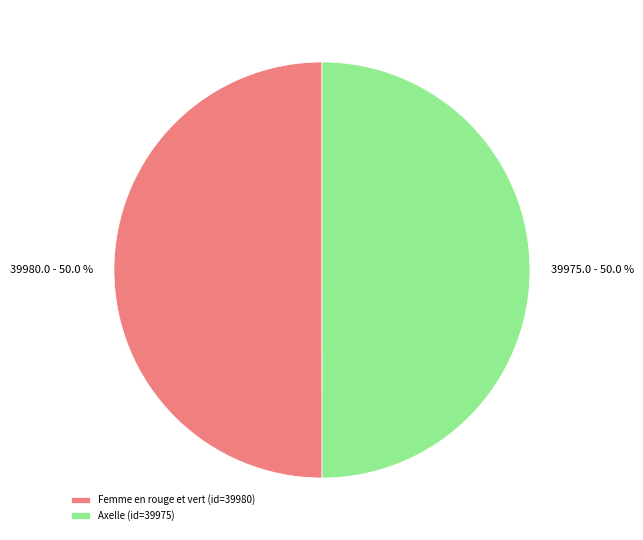

What portion of the pie excludes Femme en rouge et vert (id=39980)?

50.0%